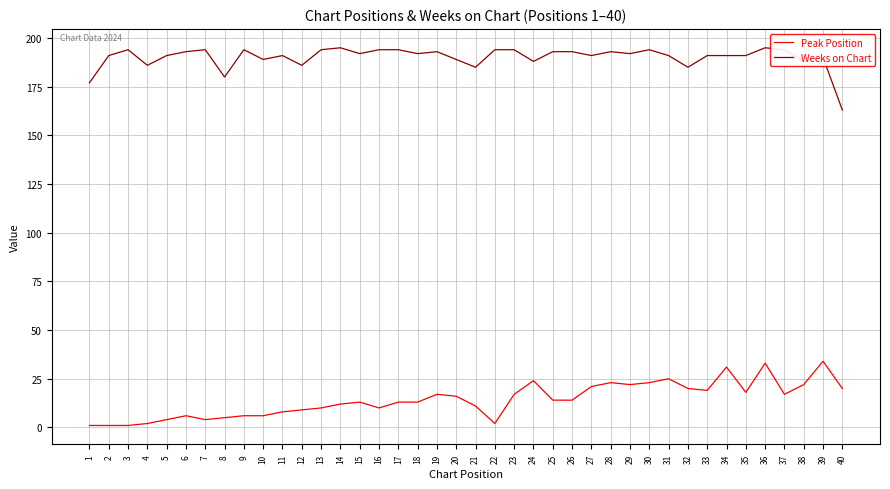

Is the value of Weeks on Chart at 20 greater than the value of Peak Position at 38?

Yes